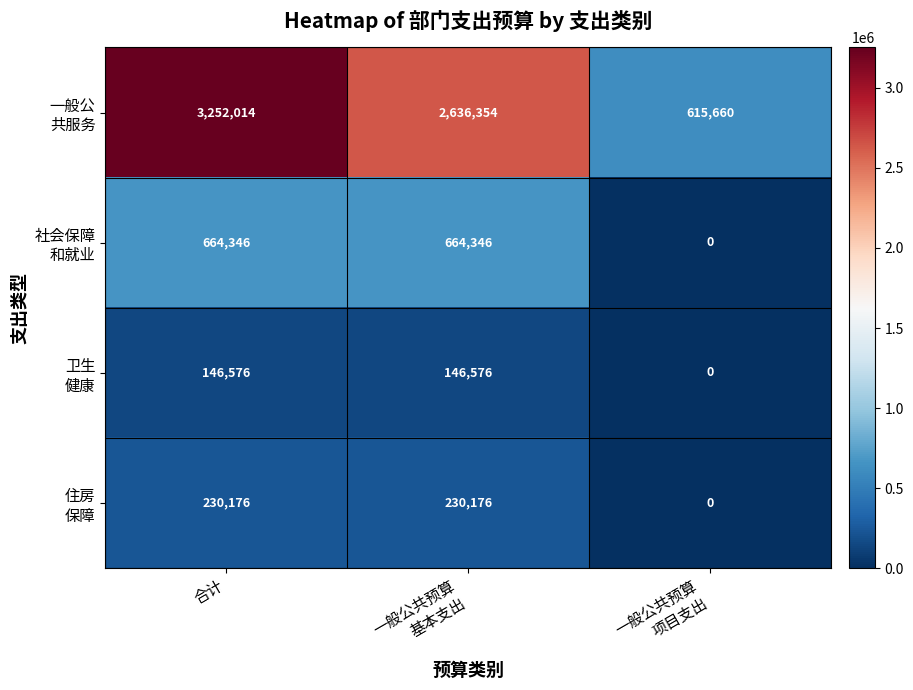

What is the maximum value shown in the chart?

3252014